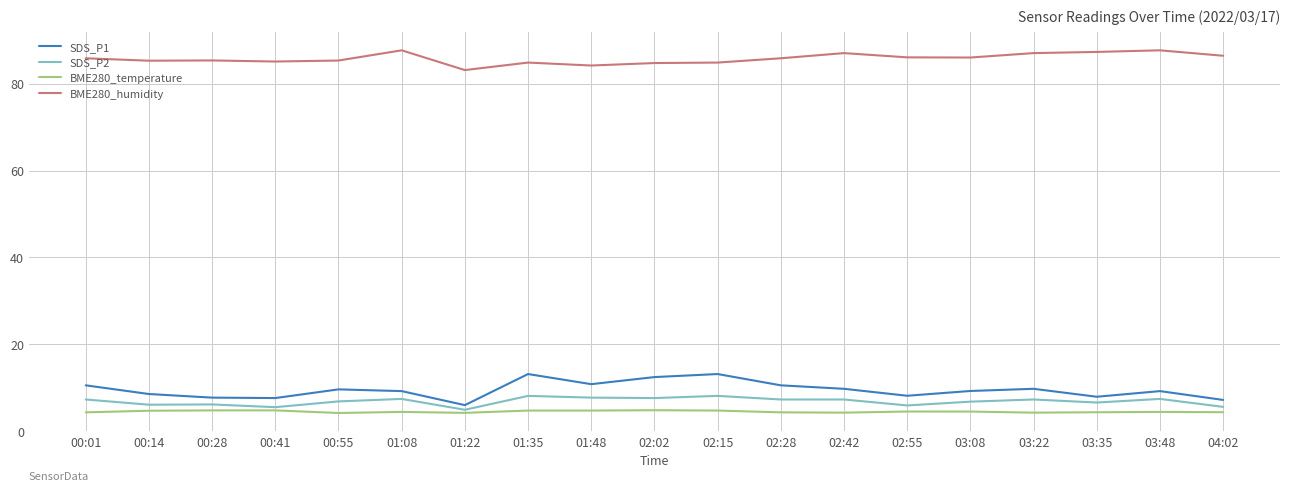

Is this an area chart (filled region under the line)?

No